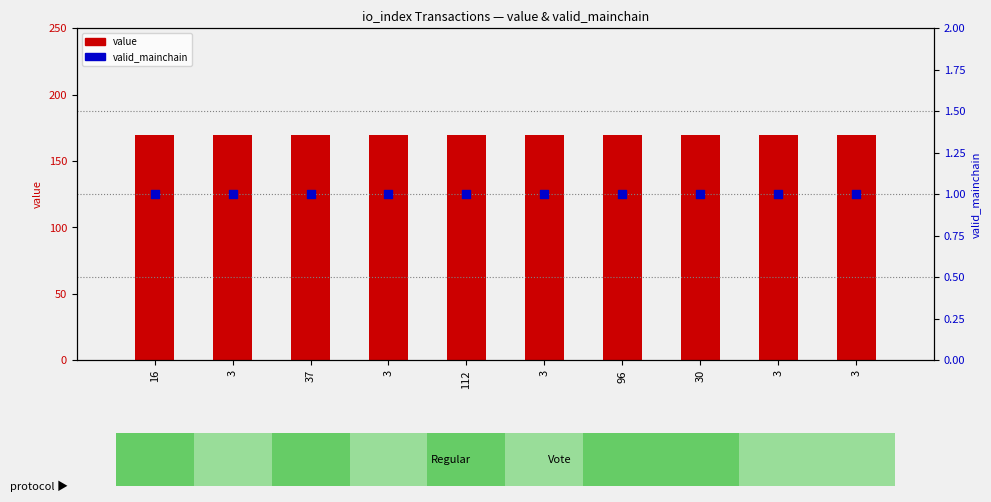

Is the value of value at 16 greater than the value of valid_mainchain at 3?

Yes